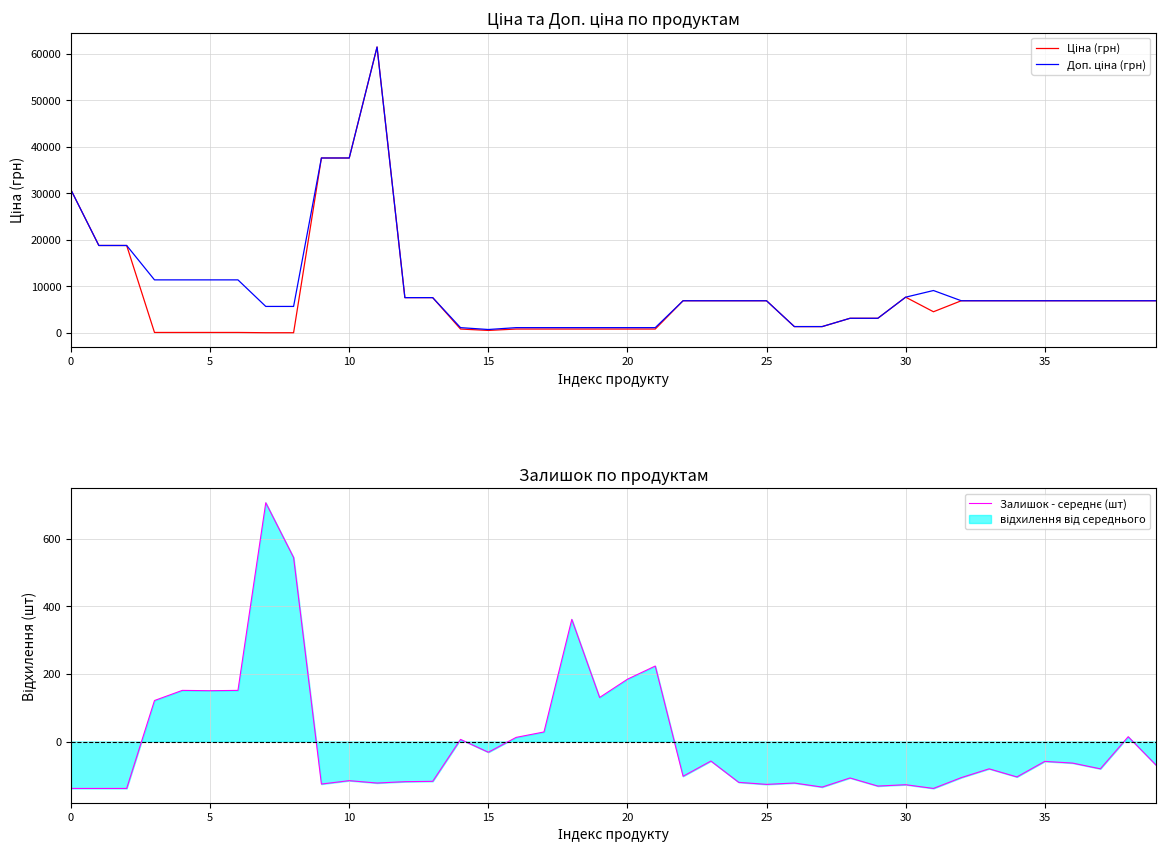

In Доп. ціна (грн), how many points are lower than both neighbors (excluding endpoints)?

1